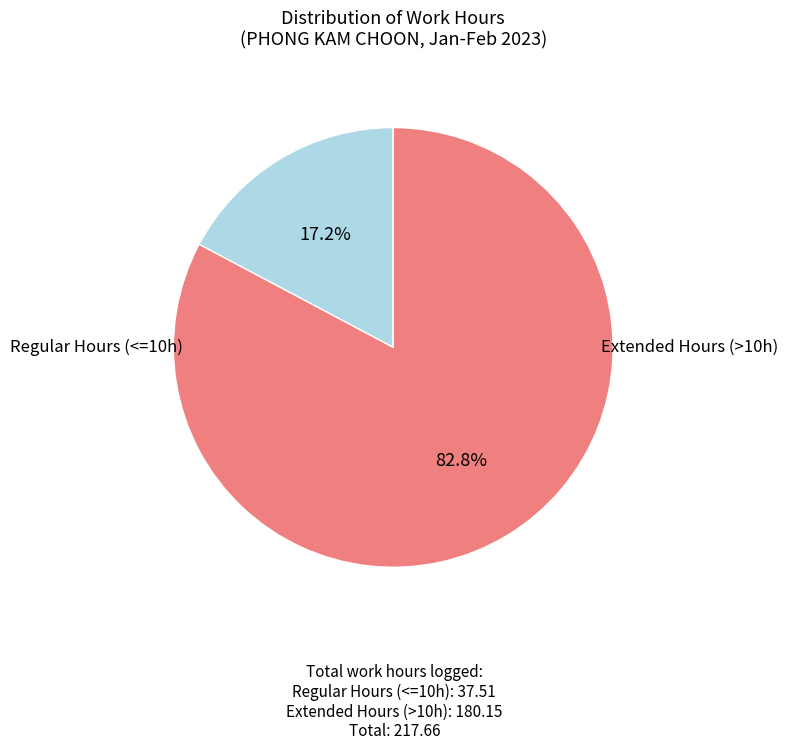

Does any single category account for the majority?

Yes